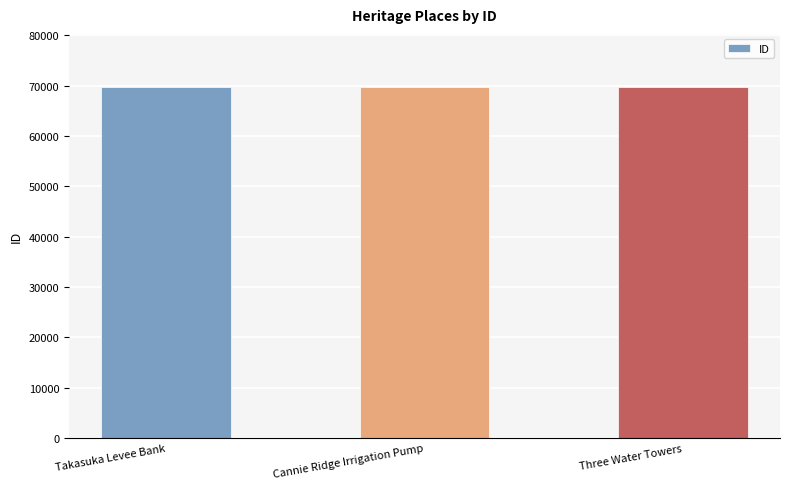

The value at Three Water Towers is 69819. True or false?

True